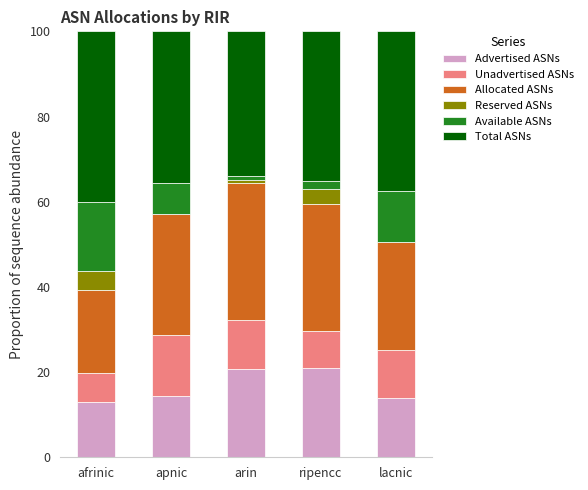

True or false: Advertised ASNs has a value of 14.4 at apnic.

True